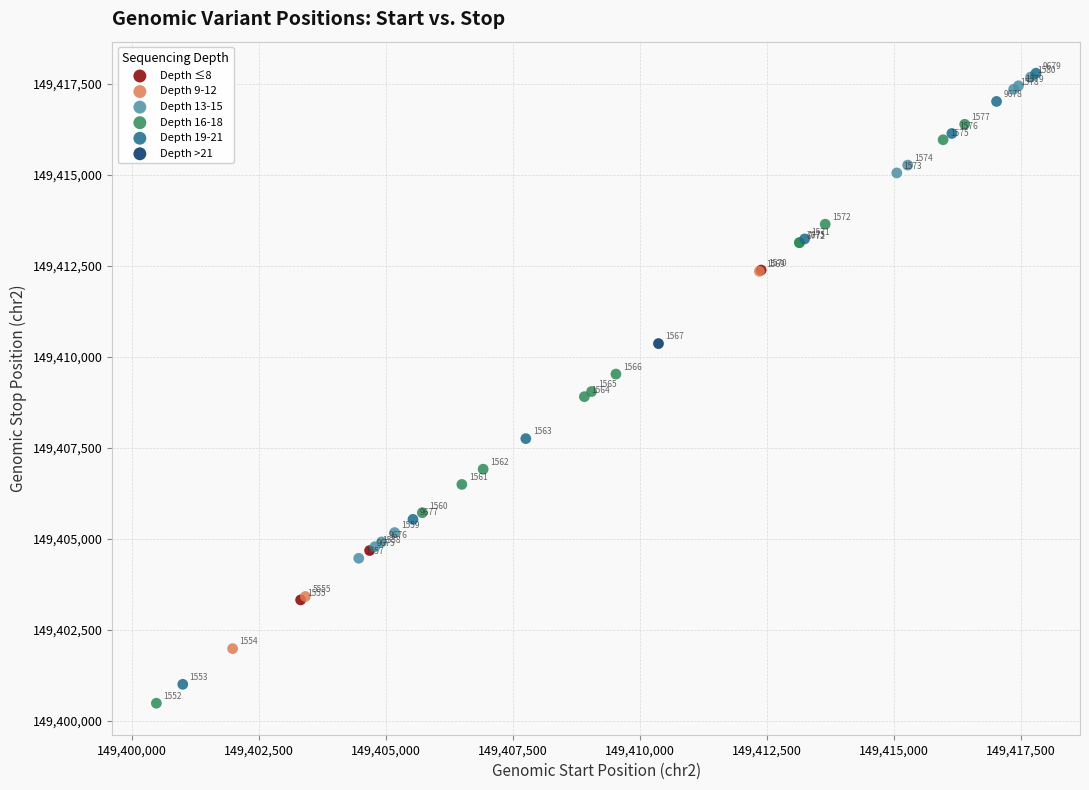

What are all the series names shown in the legend?

Depth ≤8, Depth 9-12, Depth 13-15, Depth 16-18, Depth 19-21, Depth >21